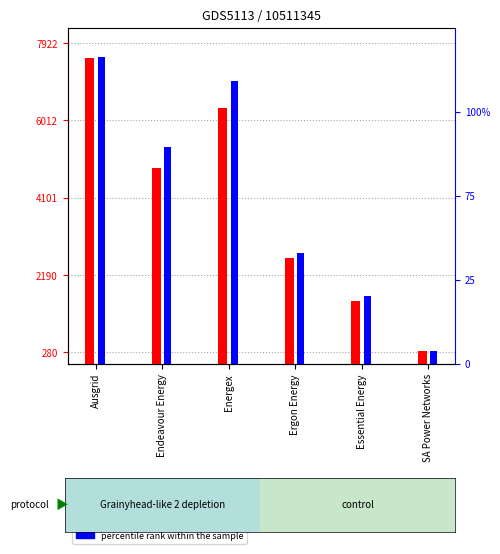

What are all the series names shown in the legend?

transformed count, percentile rank within the sample